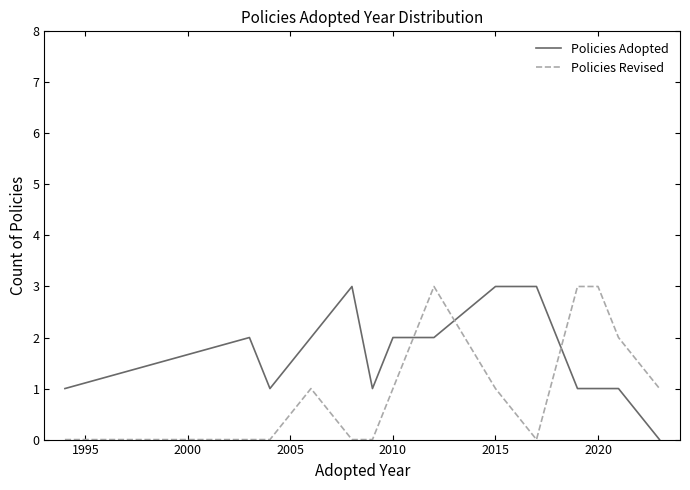

What is the maximum value shown in the chart?

3